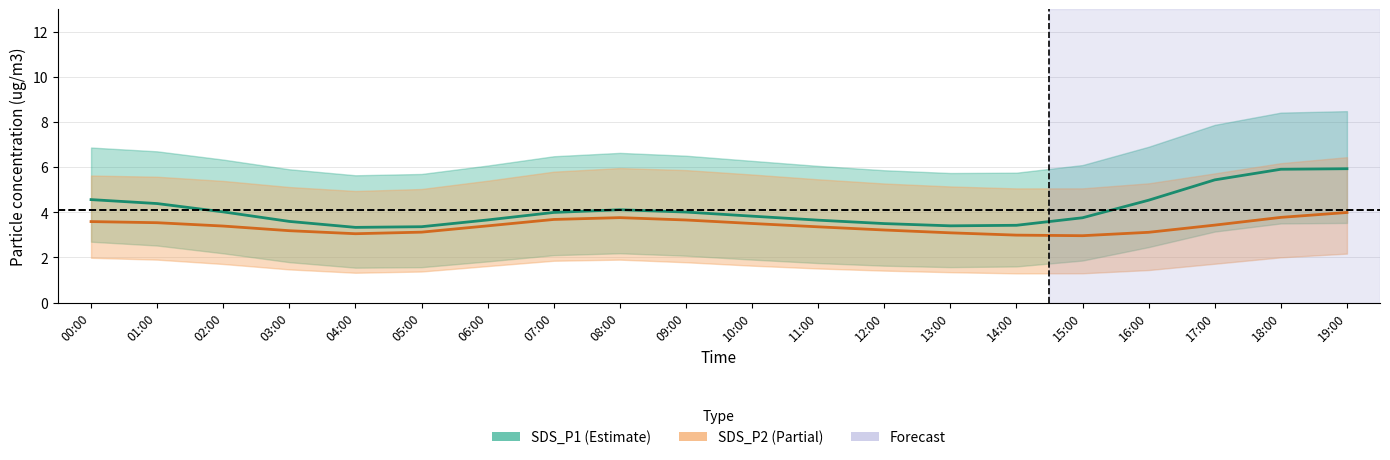

True or false: SDS_P1 has more than 2 points higher than both neighbors.

False